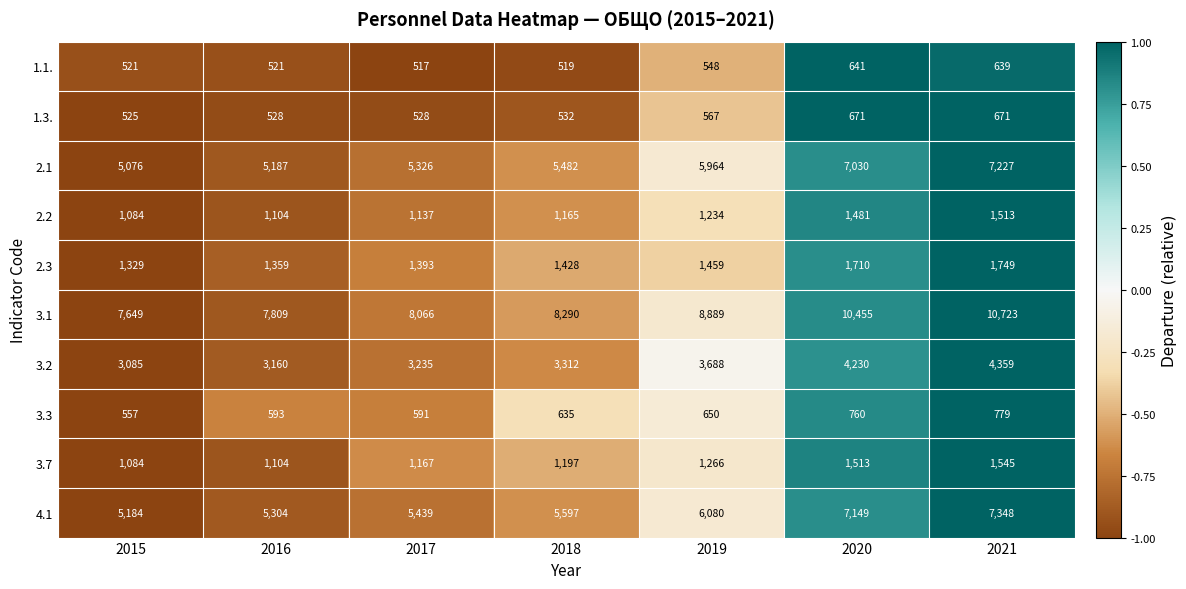

What is the sum of the 1.3. values at 2015 and 2021?

1196